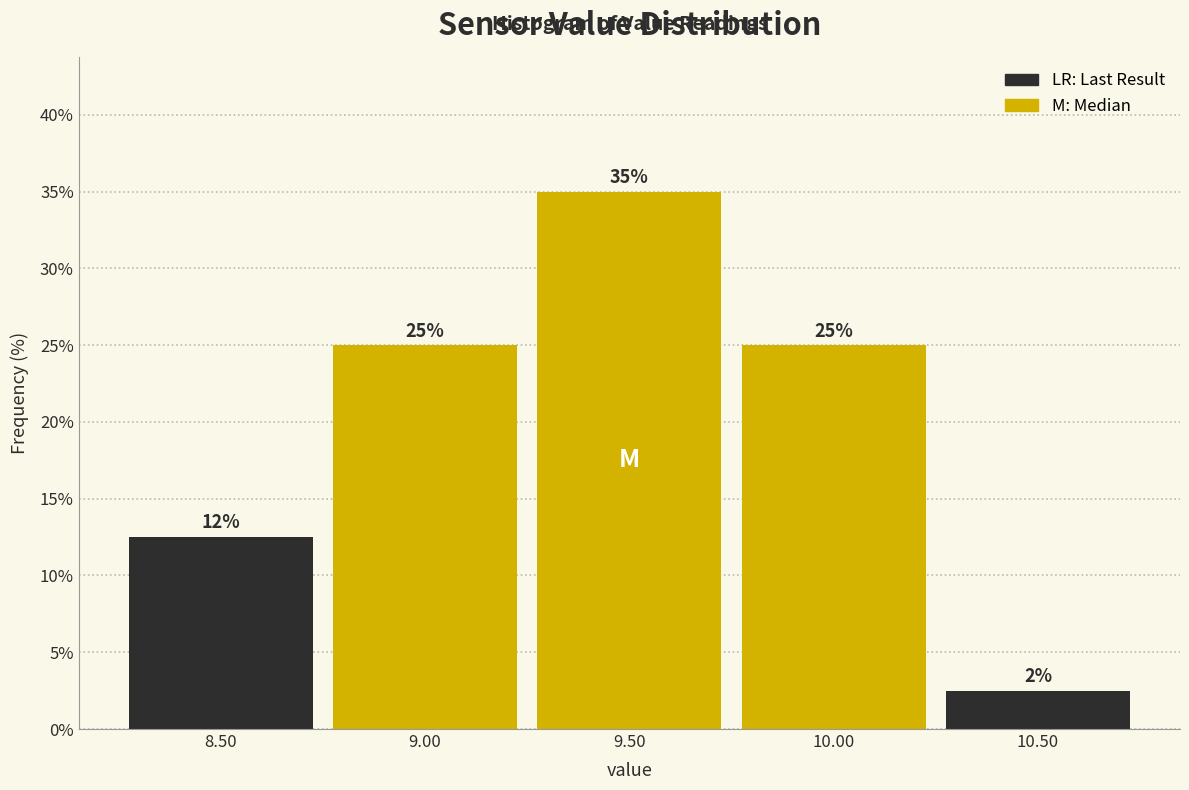

Which range on the x-axis has the tallest bar?

9.25 to 9.75